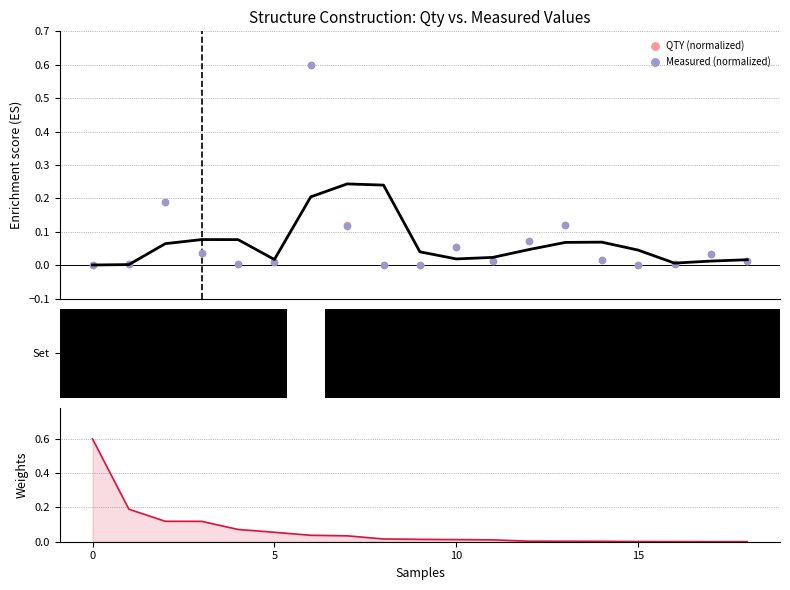

At which category is the sum across all series the highest?

6